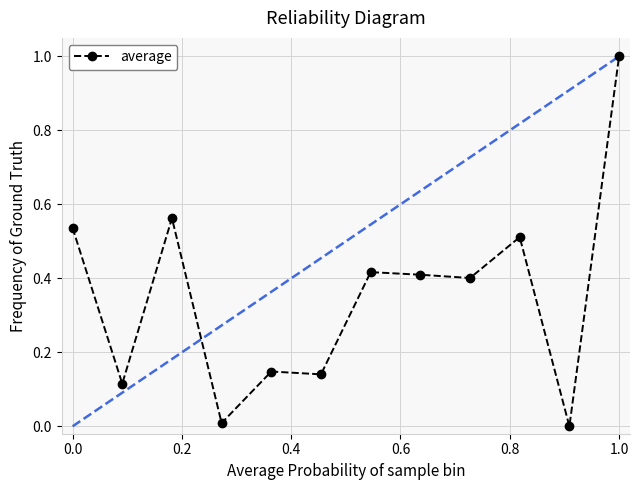

What is the maximum value shown in the chart?

1.0